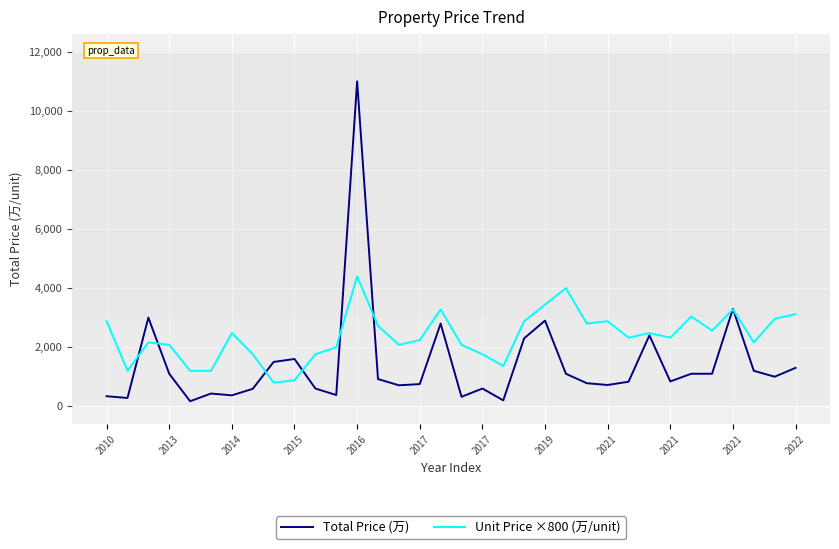

Which series has the widest spread of values?

Total Price (万)